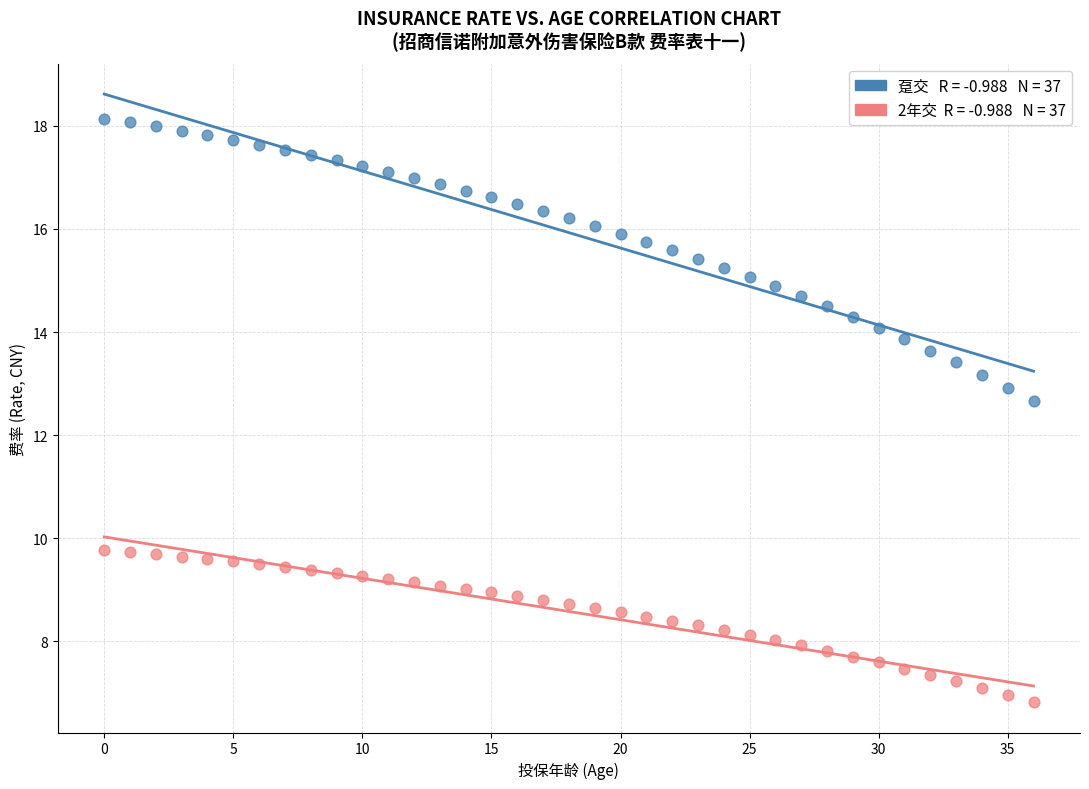

Across all series, what Y value is closest to 12?

12.7